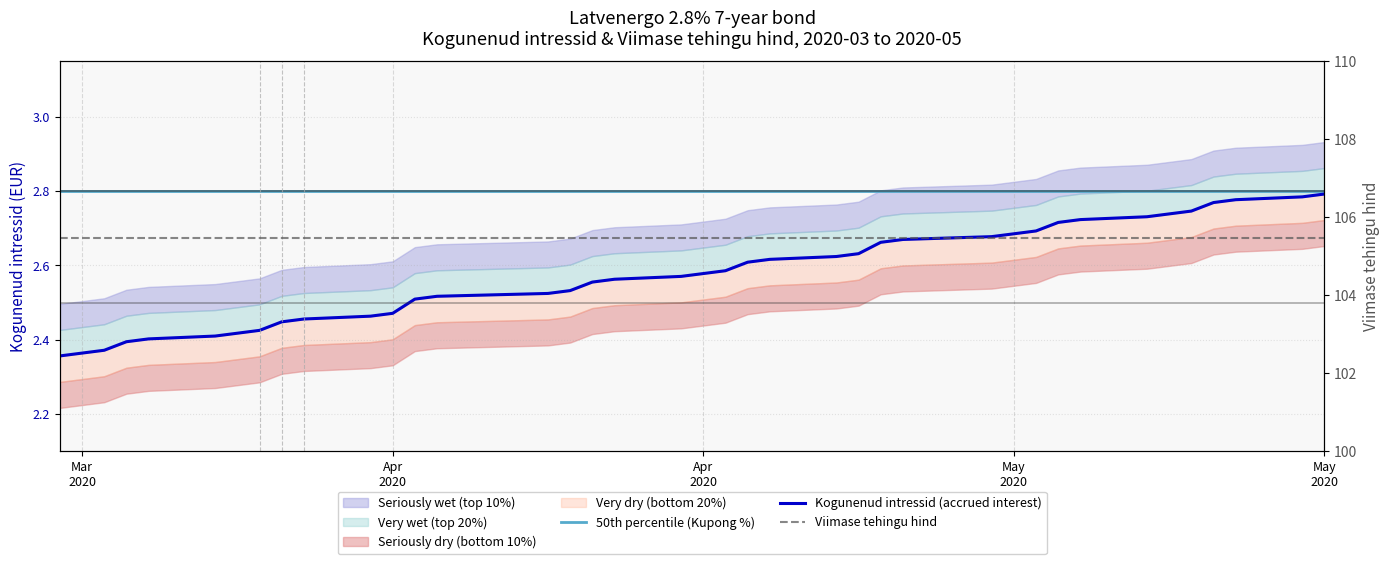

True or false: Kogunenud intressid (accrued interest) has more than 2 interior local peaks.

False